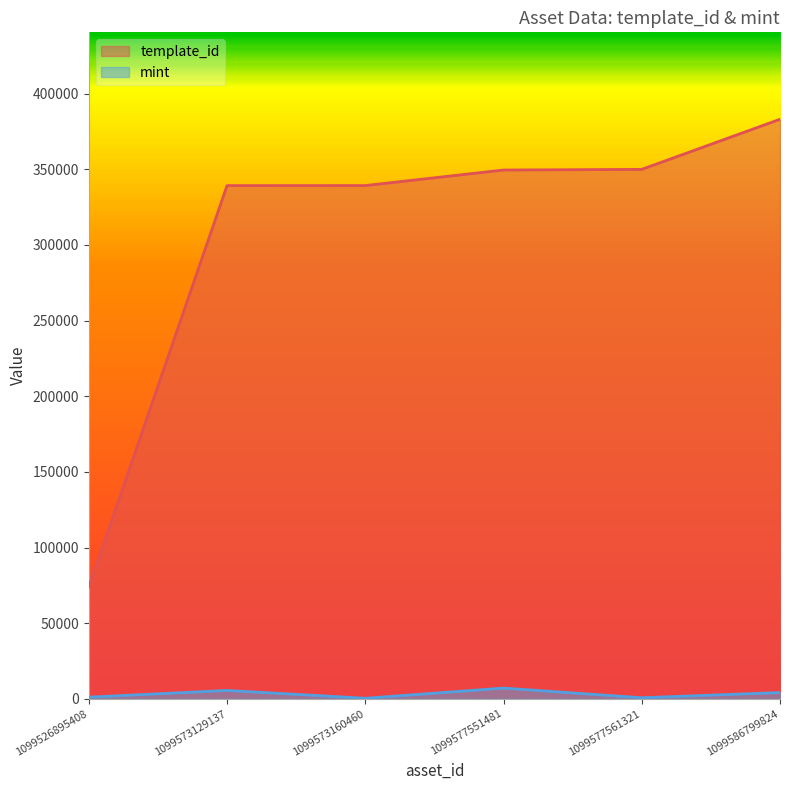

Reading right to left, what are all the values shown in this chart?

template_id: 1099586799824=383071	1099577561321=349951	1099577551481=349523	1099573160460=339248	1099573129137=339228	1099526895408=73931
mint: 1099586799824=4138	1099577561321=704	1099577551481=7091	1099573160460=355	1099573129137=5530	1099526895408=1086